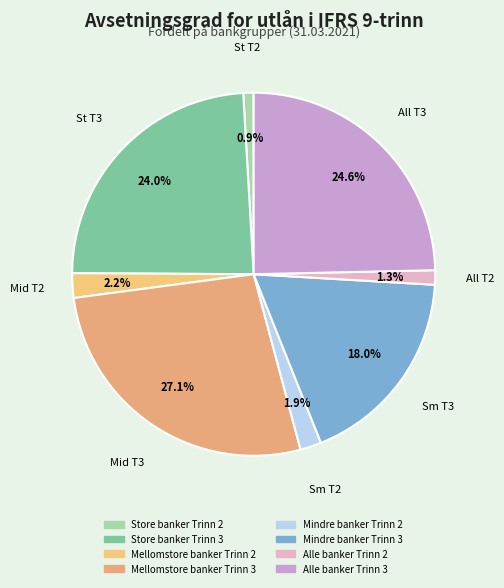

Is the sum of Alle banker Trinn 2 and Mindre banker Trinn 3 greater than half?

No